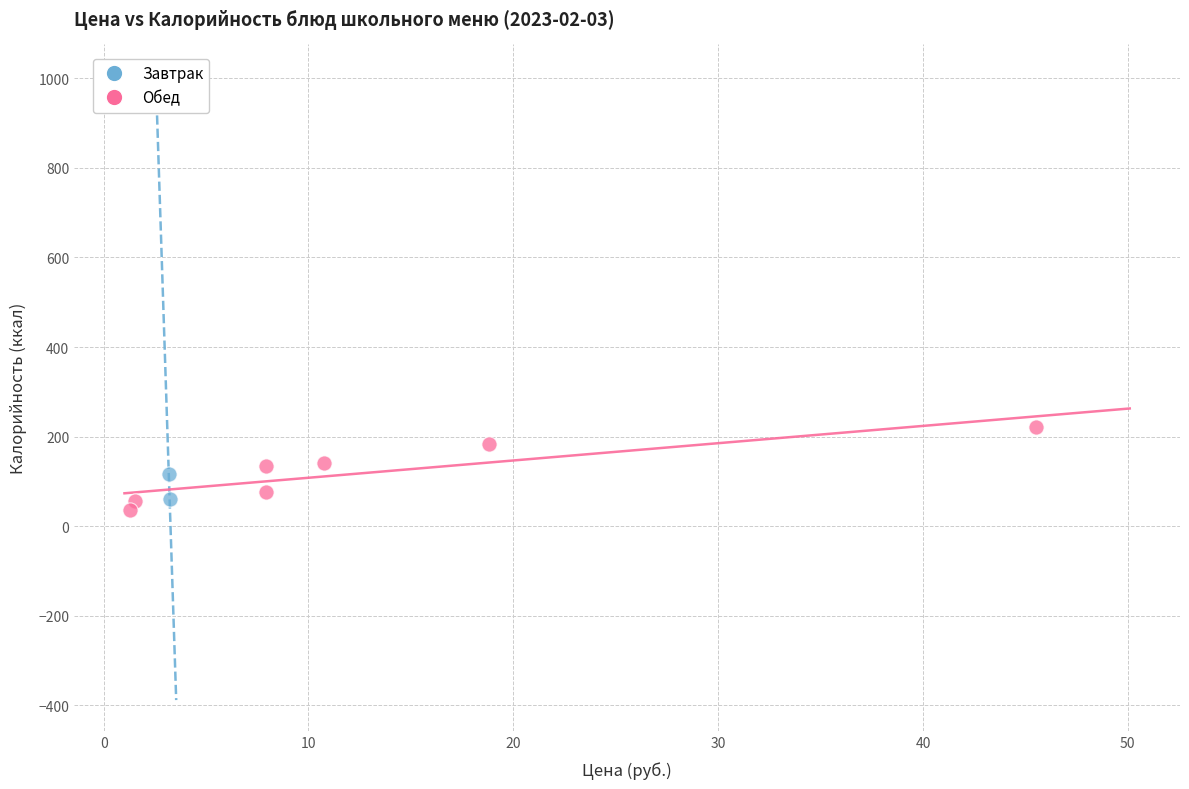

What are all the series names shown in the legend?

Завтрак, Обед